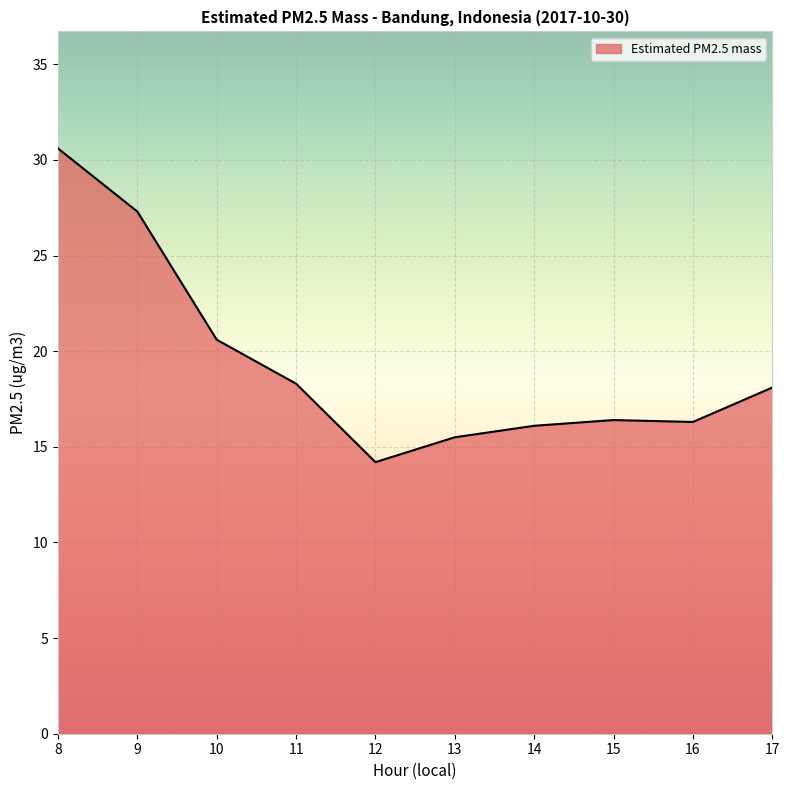

How many values are below 18?

5